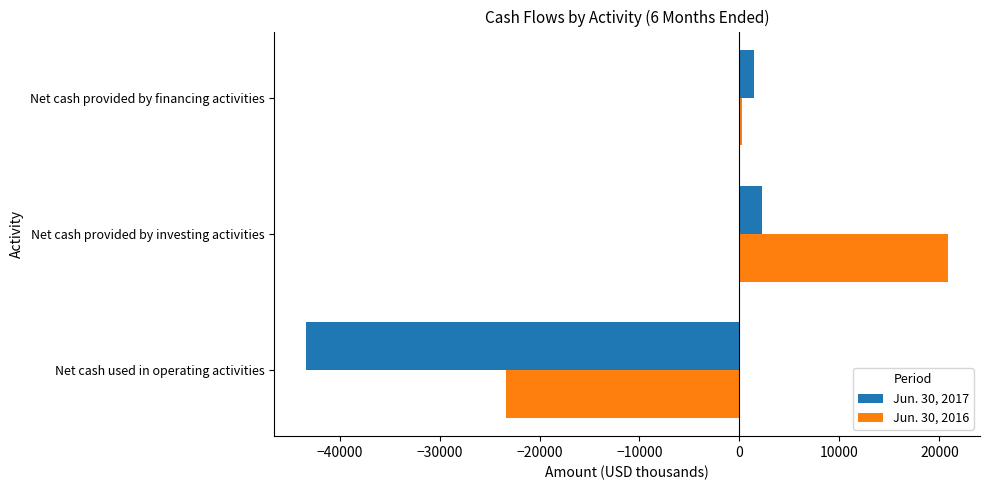

Which category has the highest value across all series?

Net cash provided by investing activities